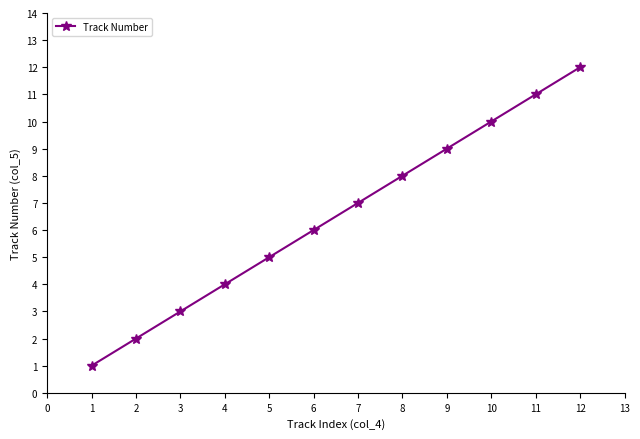

Does the chart display data point markers on the line(s)?

Yes